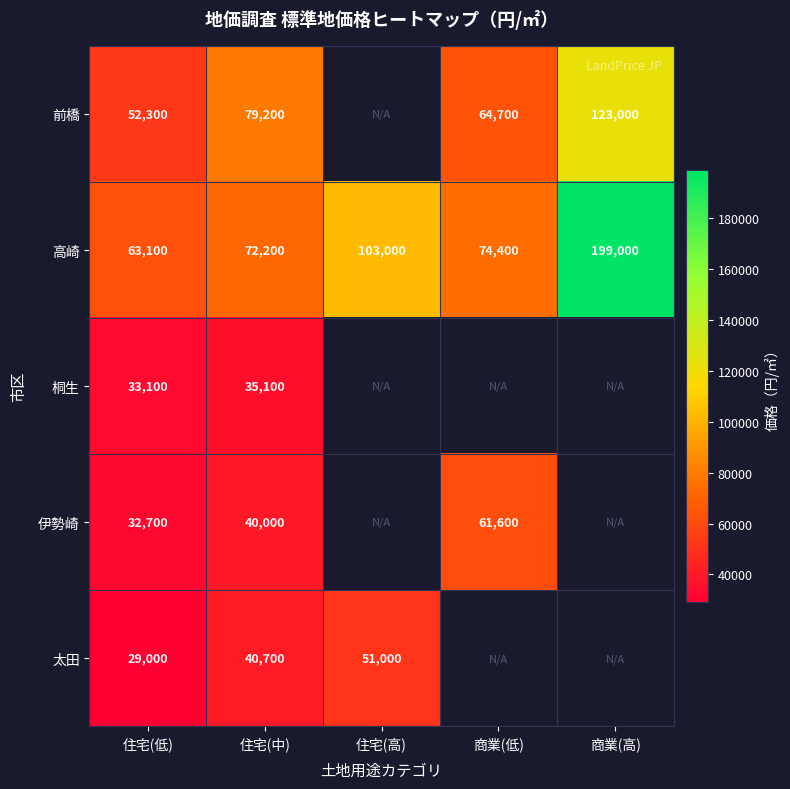

Between 住宅(低) and 住宅(中), which series saw the biggest shift?

前橋